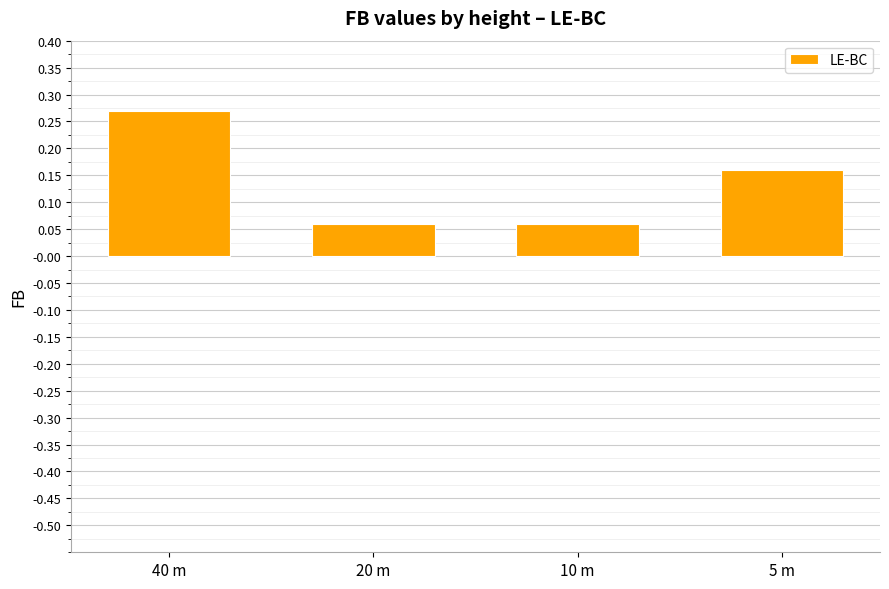

What is the sum of all values?

0.6